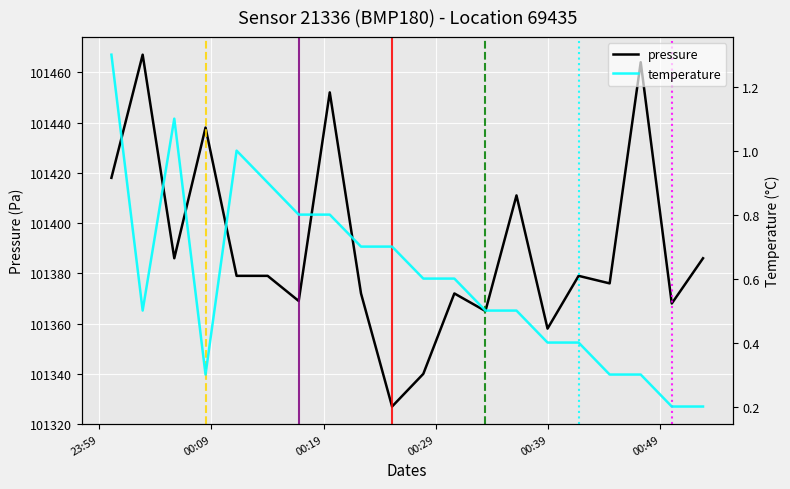

Which series has the largest range (max minus min)?

pressure